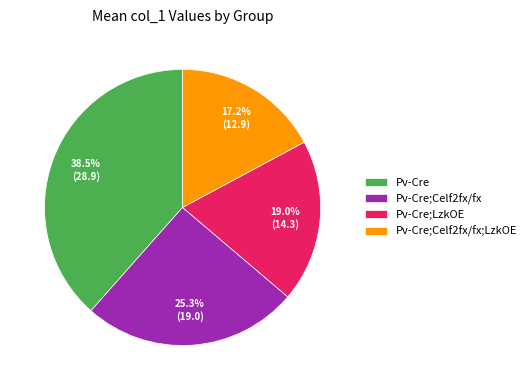

Is there any slice that represents more than half of the pie?

No